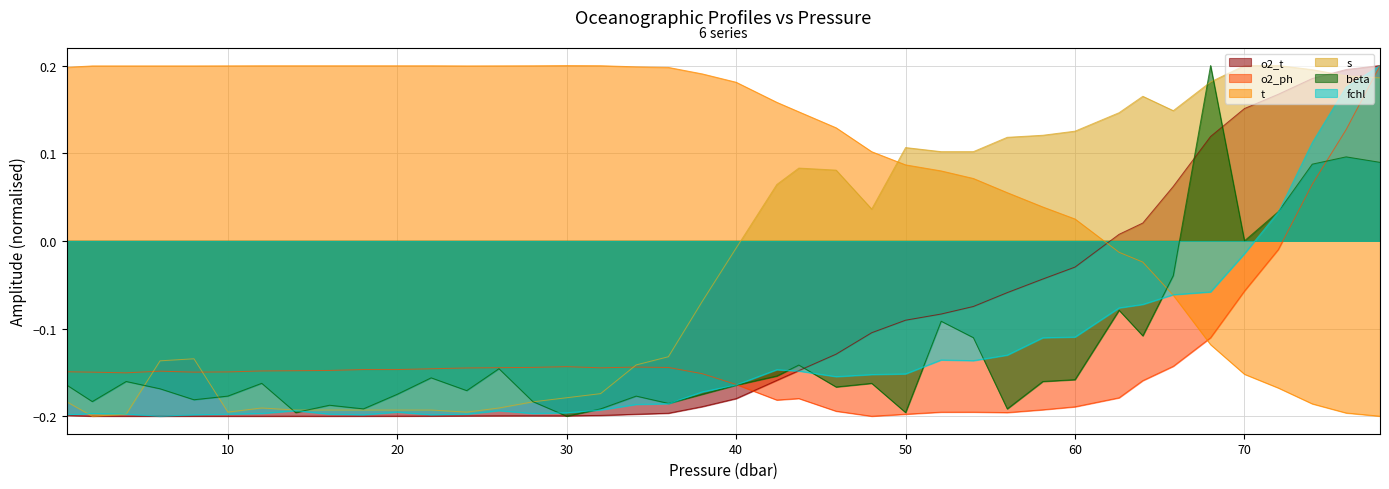

What position from the left is 62.6?

32